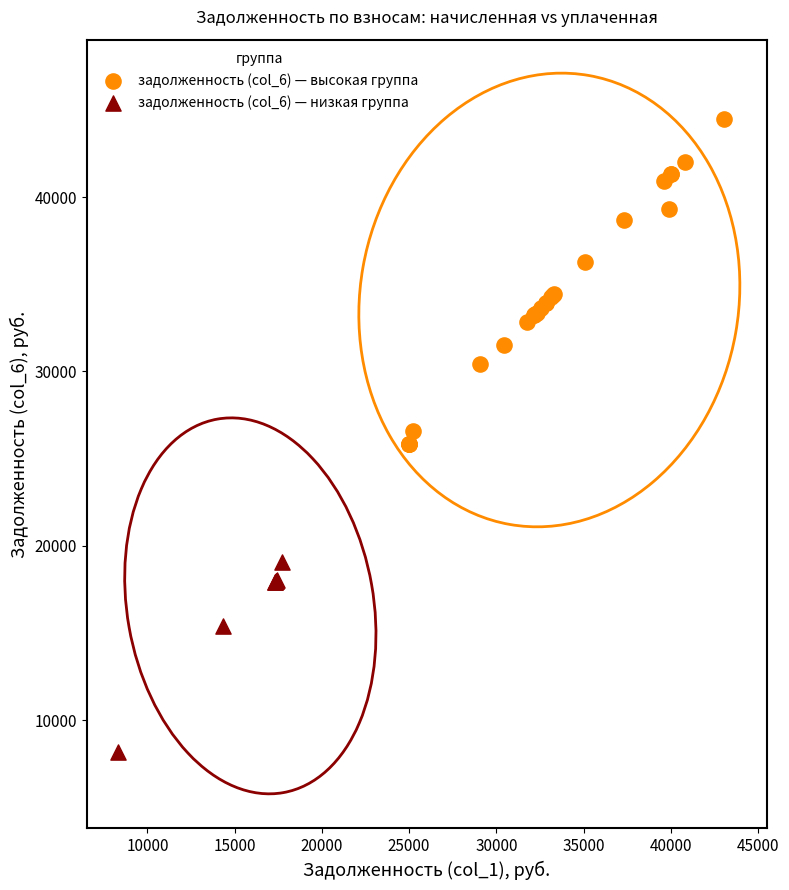

Which series has the widest spread of Y values?

задолженность (col_6) — высокая группа